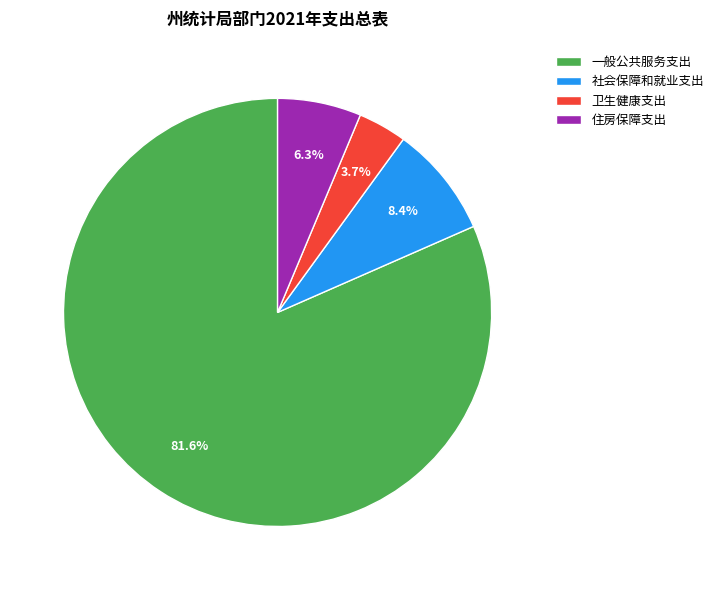

How many segments does this pie chart have?

4